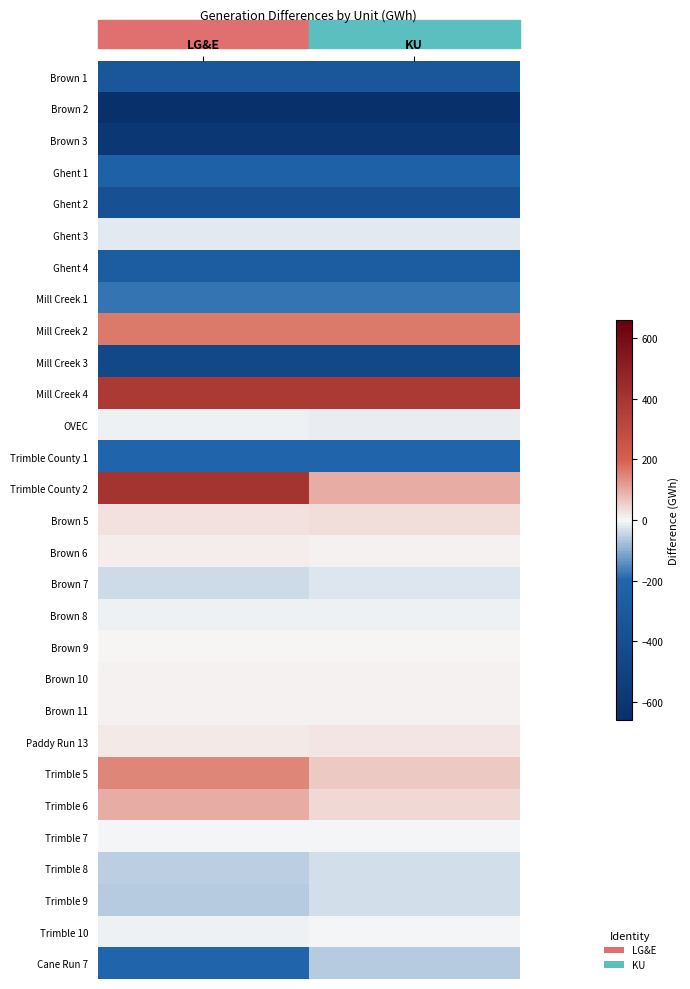

What is the greatest value displayed?

405.7